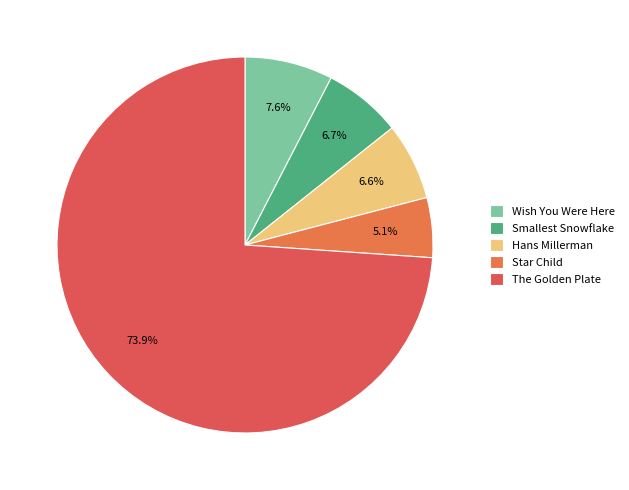

How many slices are in this pie chart?

5